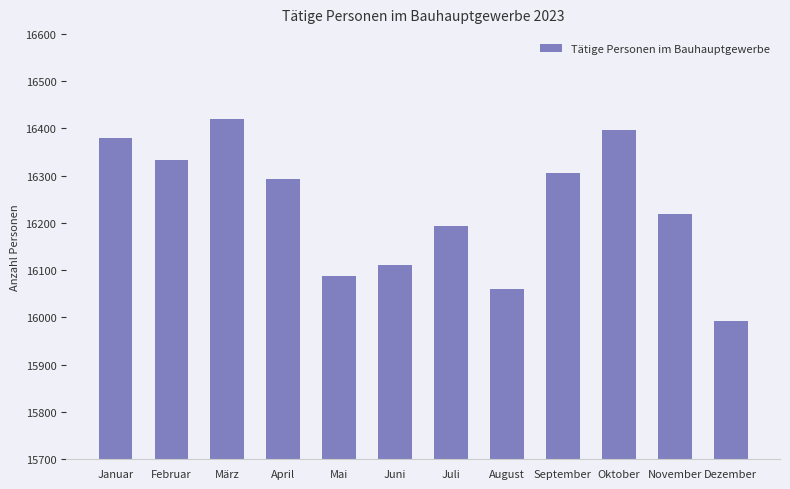

What is the difference between the second highest and second lowest values?

337